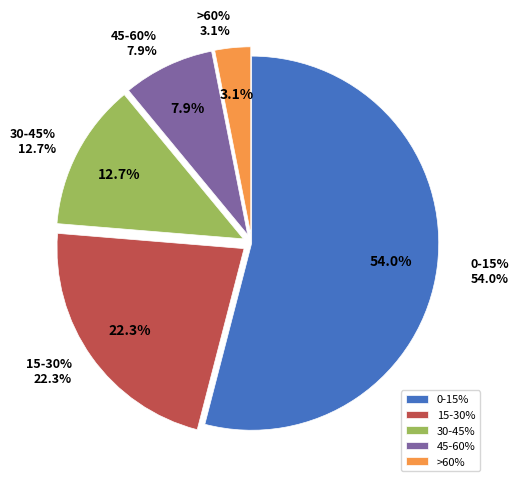

Combined, do 30-45% and 45-60% account for over 50%?

No